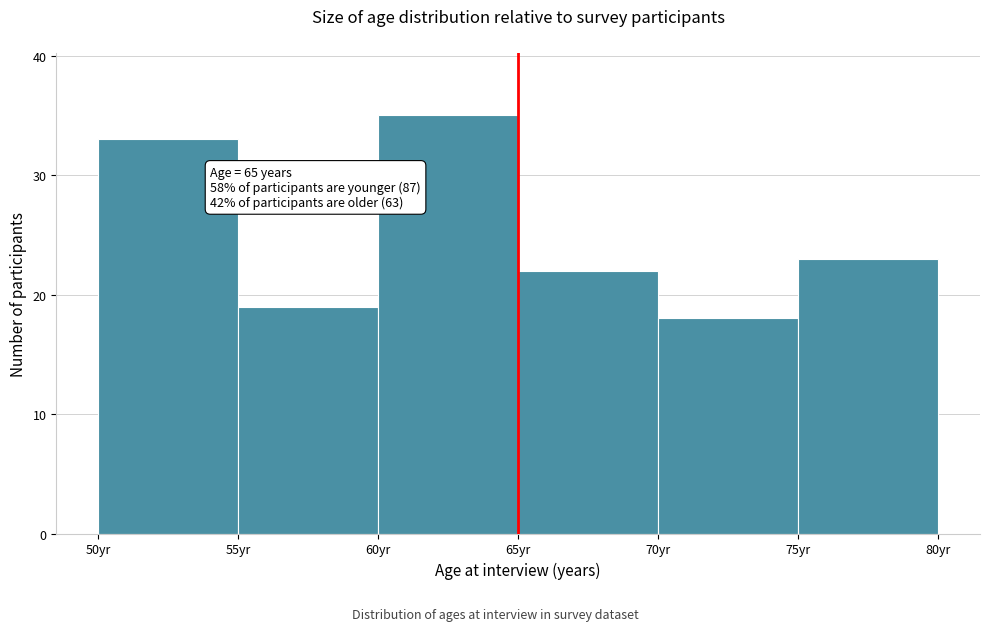

Which range on the x-axis has the tallest bar?

60 to 65